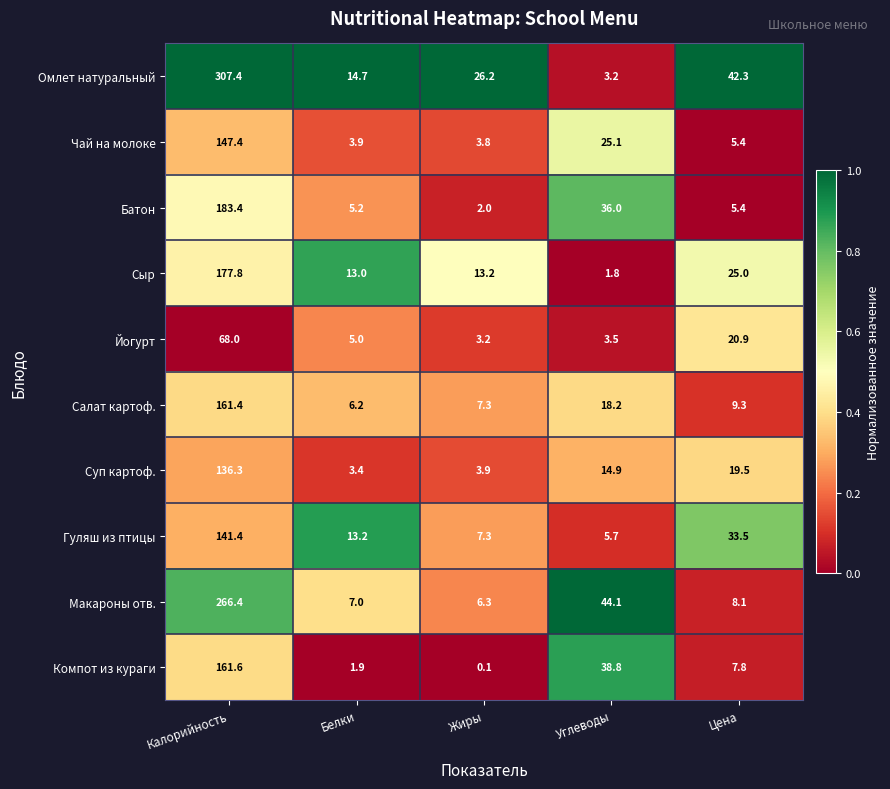

Which category has the lowest value across all series?

Жиры